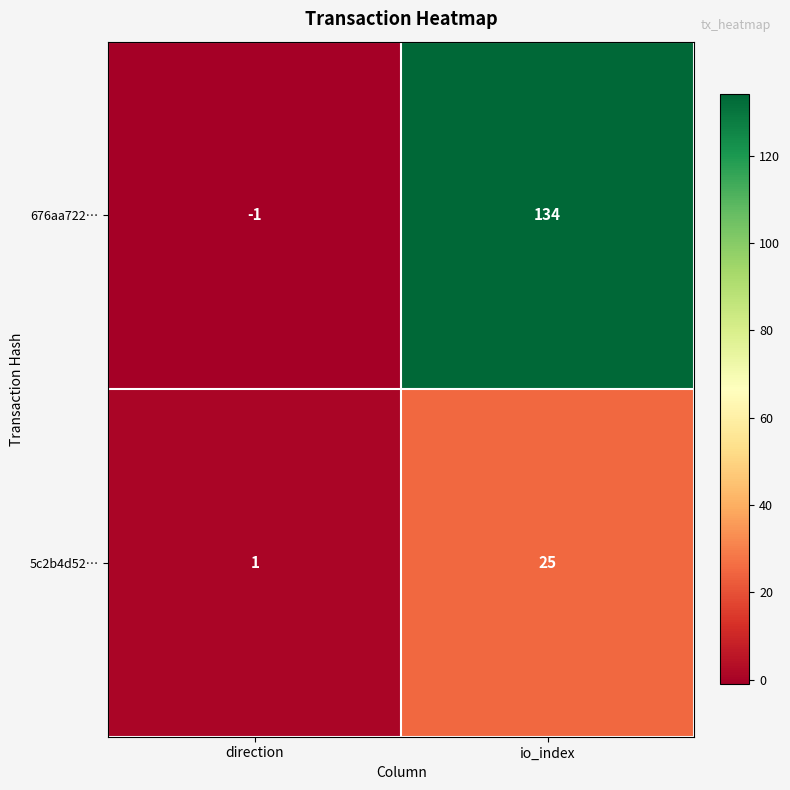

Which series has the largest total across all categories?

676aa722…